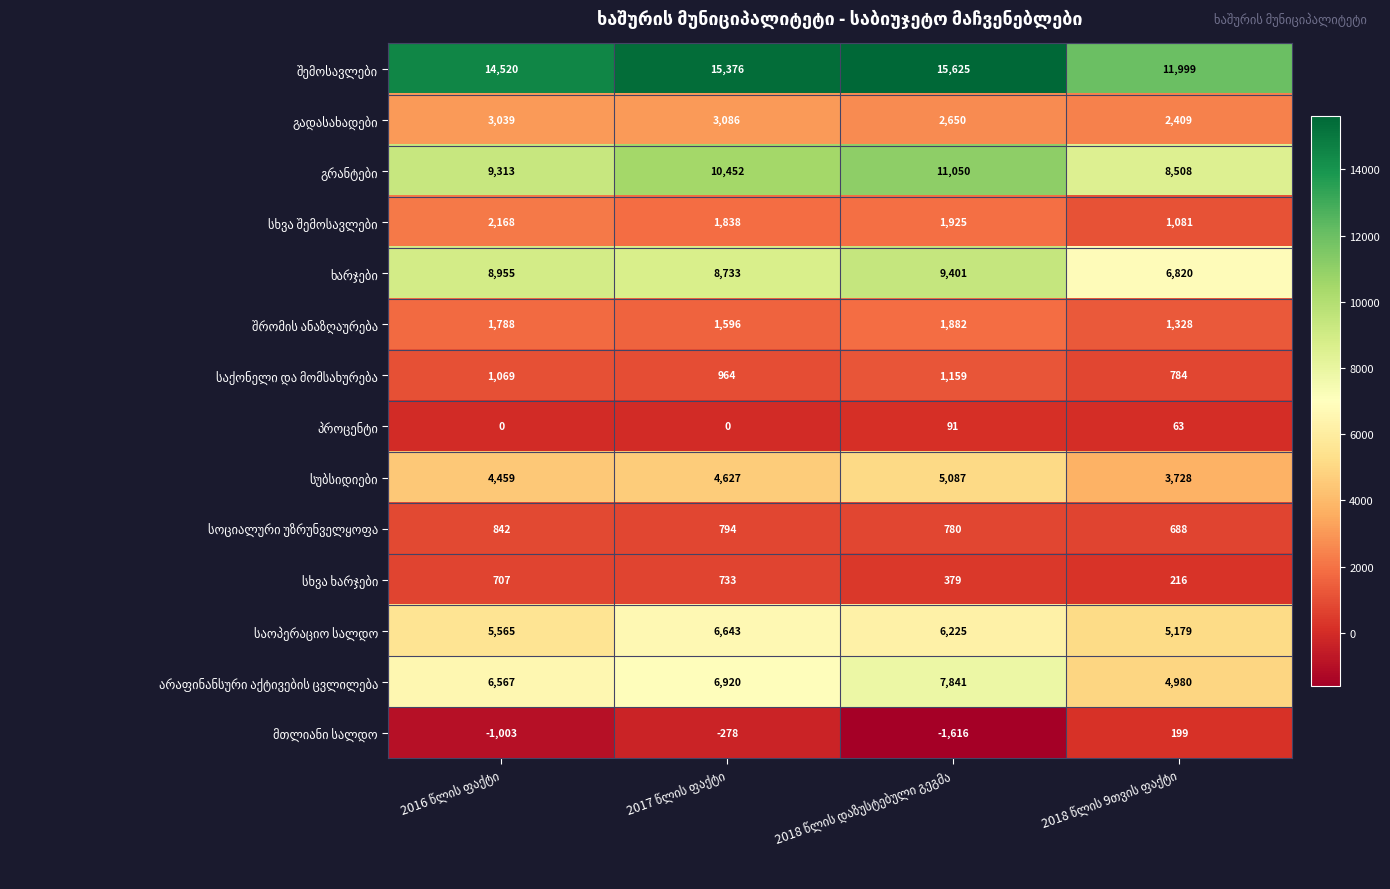

What is the smallest value displayed?

-1616